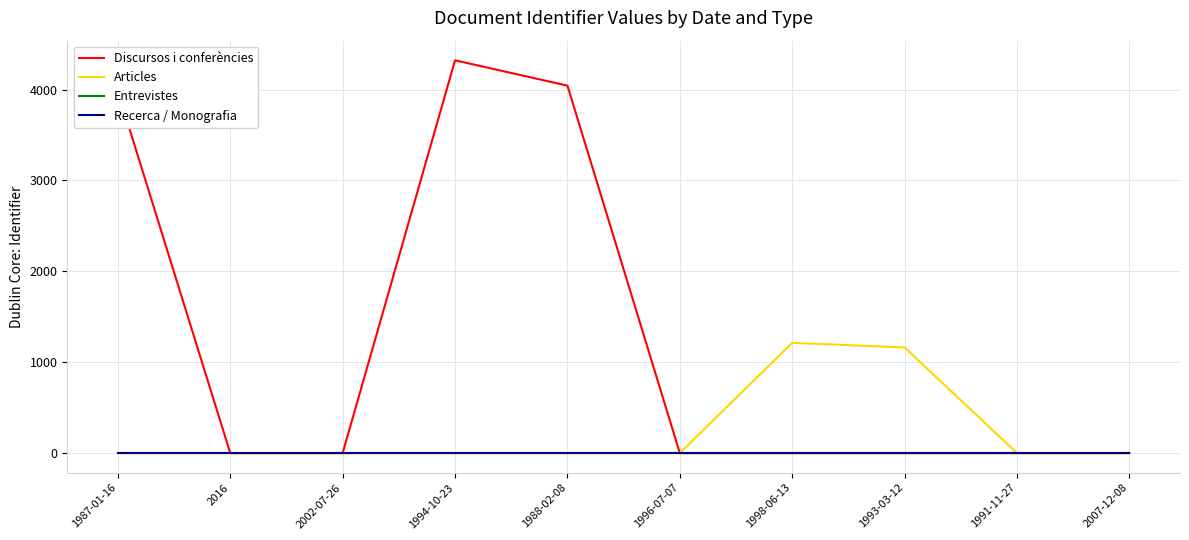

What is the greatest value displayed?

4322